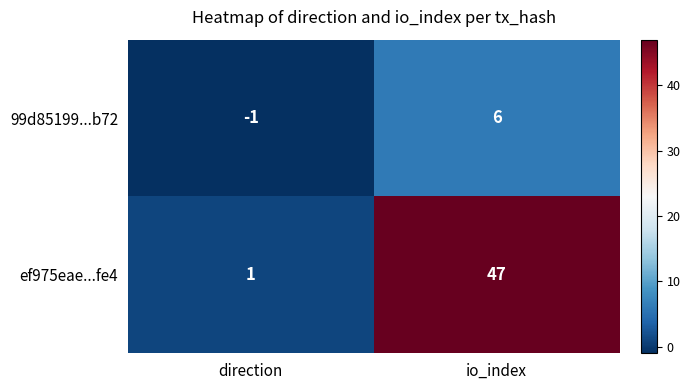

Is it true that 99d85199...b72 equals -2 at direction?

False